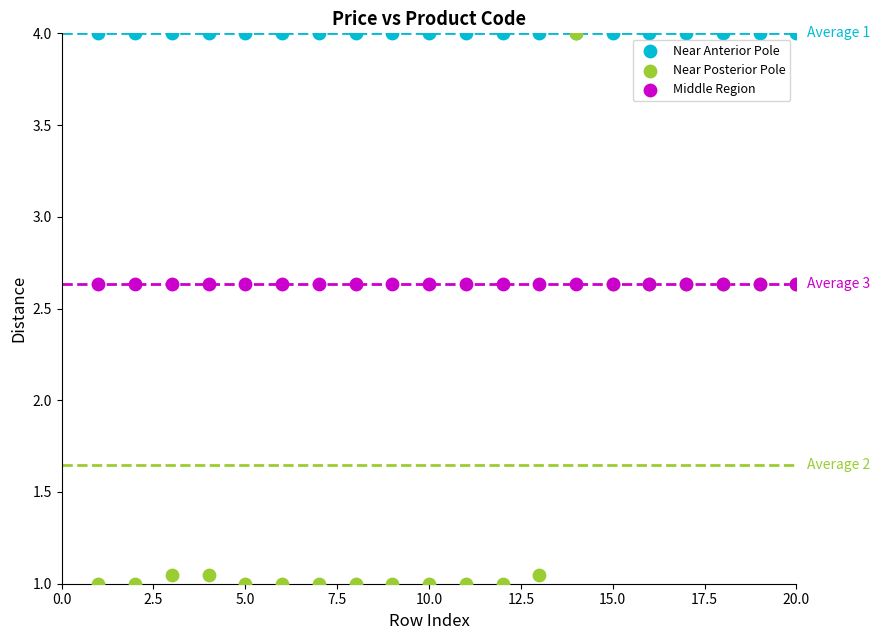

What are all the series names shown in the legend?

Near Anterior Pole, Near Posterior Pole, Middle Region